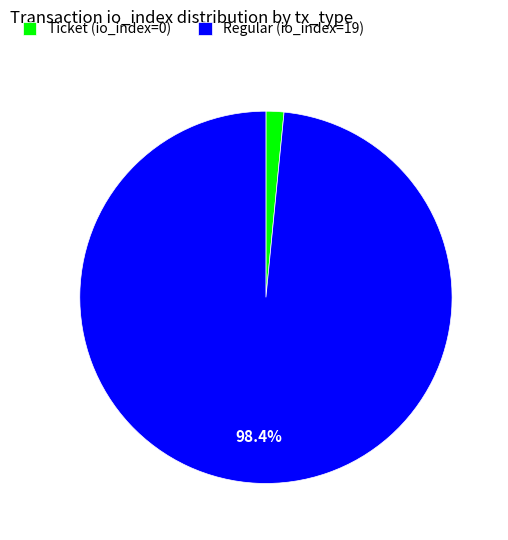

How much of the chart is everything except Regular (io_index=19)?

1.6%